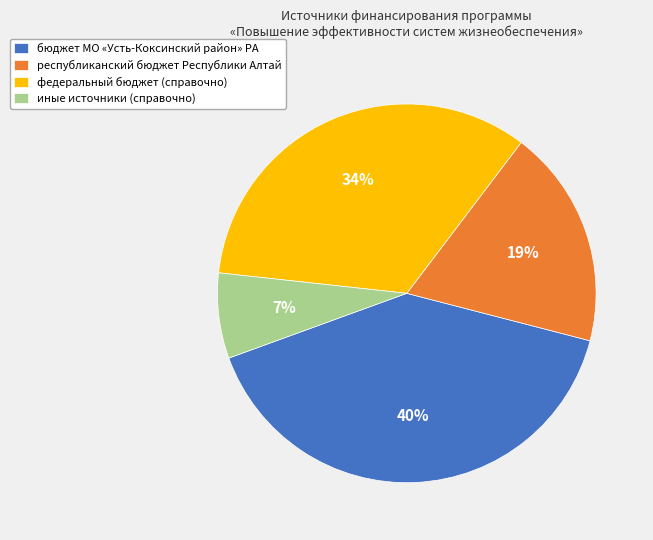

What is the largest slice in the pie chart?

бюджет МО «Усть-Коксинский район» РА